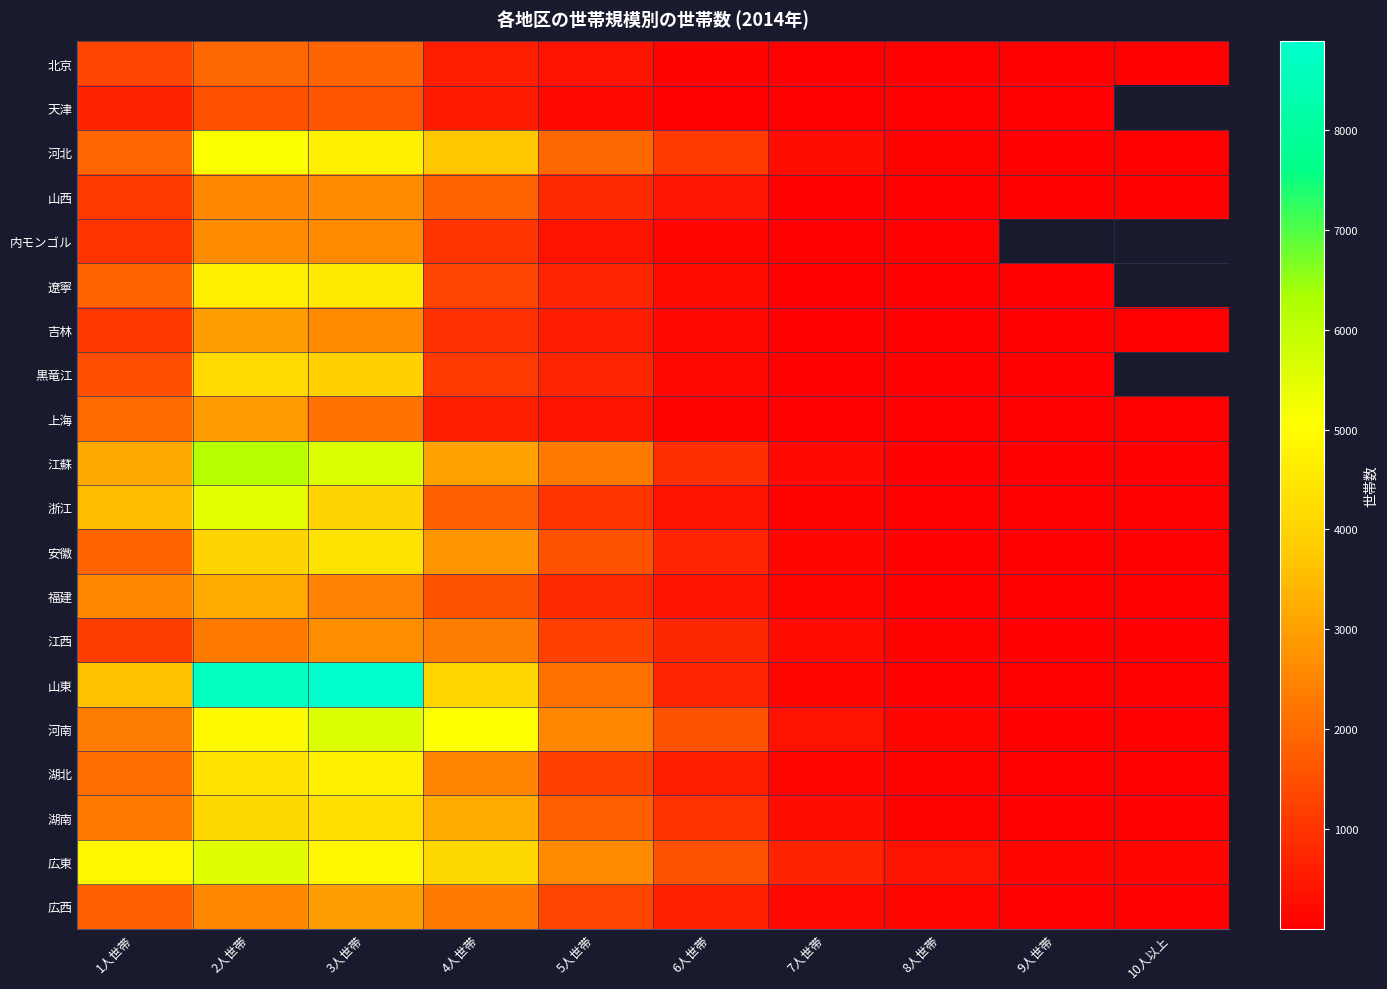

Rank the series by their maximum value, from highest to lowest.

山東, 江蘇, 河南, 広東, 浙江, 河北, 遼寧, 湖北, 安徽, 湖南, 黒竜江, 福建, 吉林, 広西, 上海, 江西, 山西, 内モンゴル, 北京, 天津